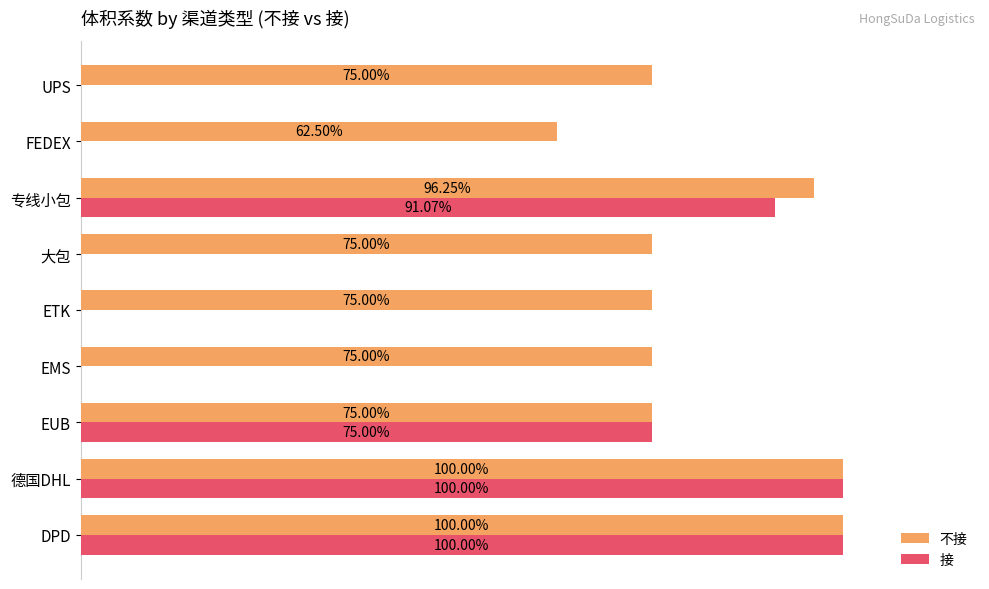

What are all the series names shown in the legend?

不接, 接